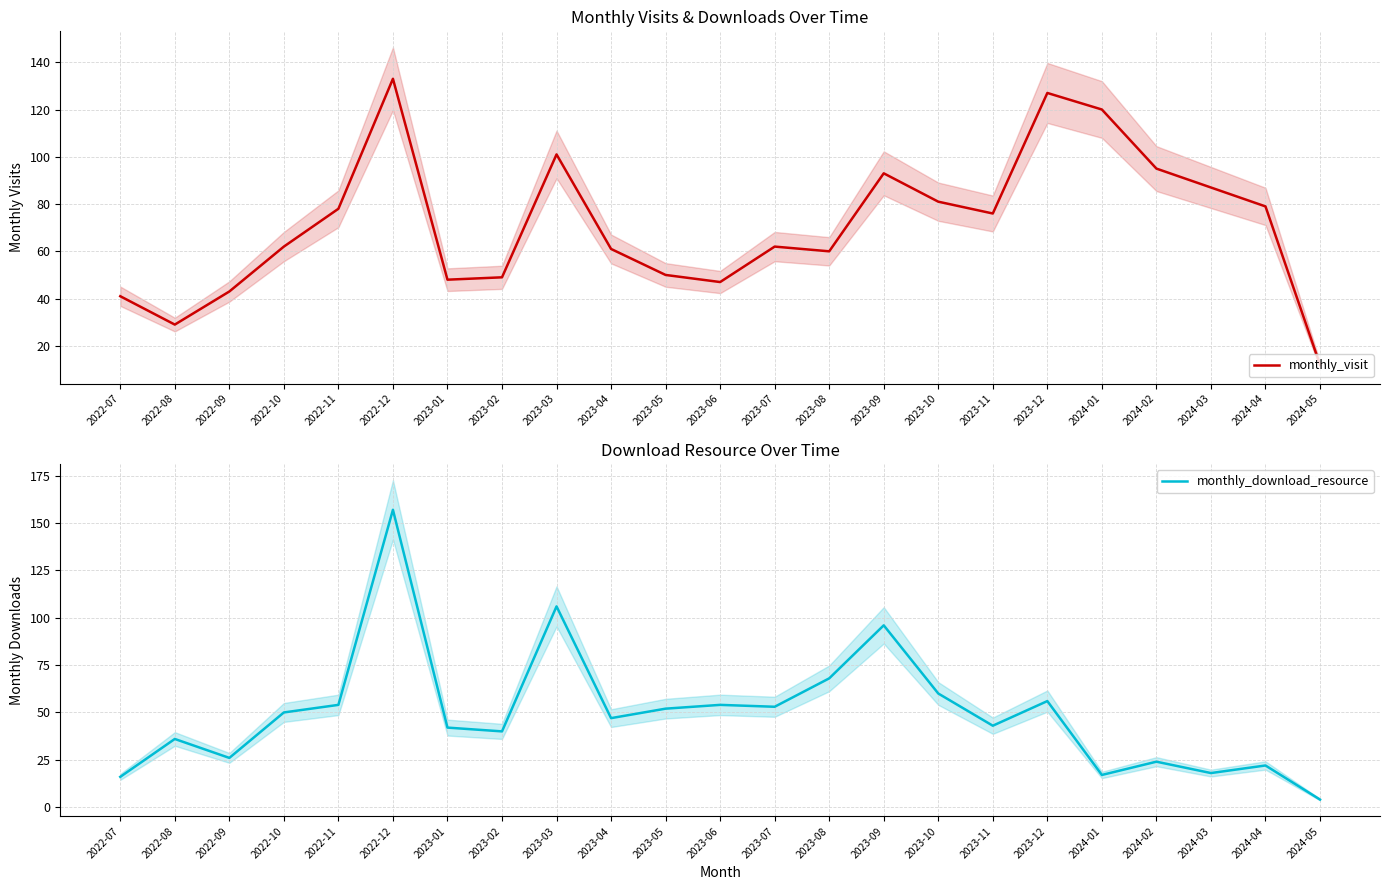

In monthly_download_resource, how many points are higher than both neighbors (excluding endpoints)?

8